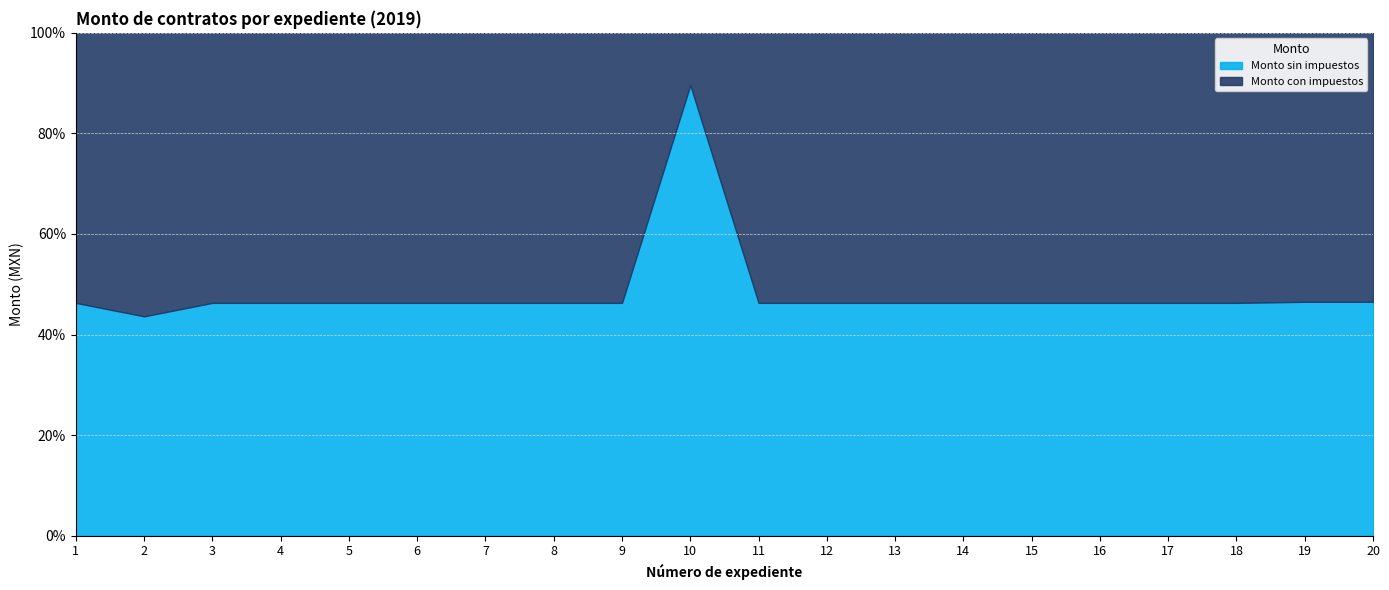

At which label does Monto sin impuestos reach its minimum?

2